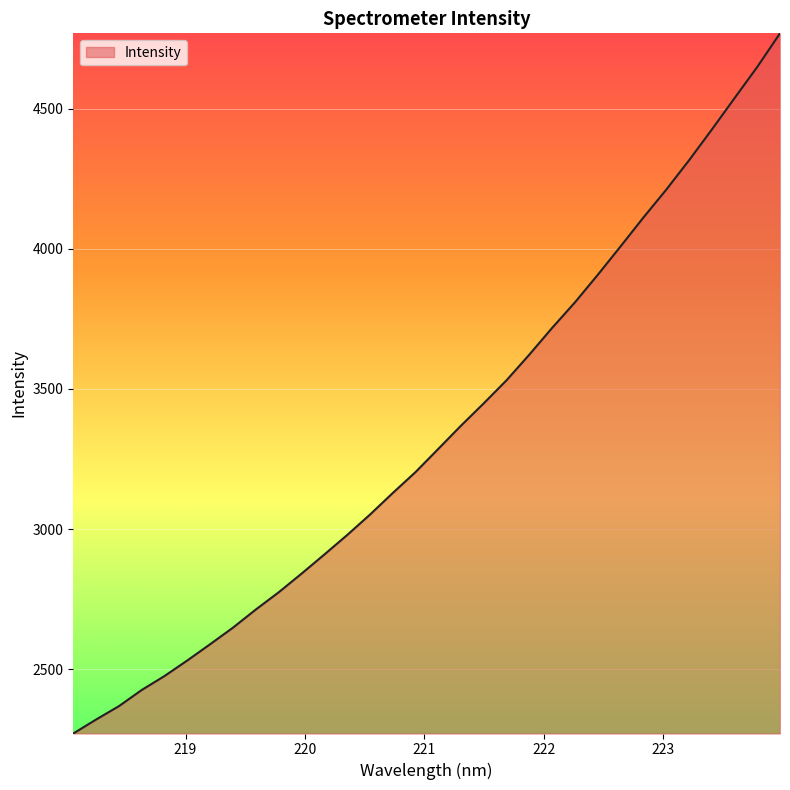

What is the maximum value shown in the chart?

4769.1